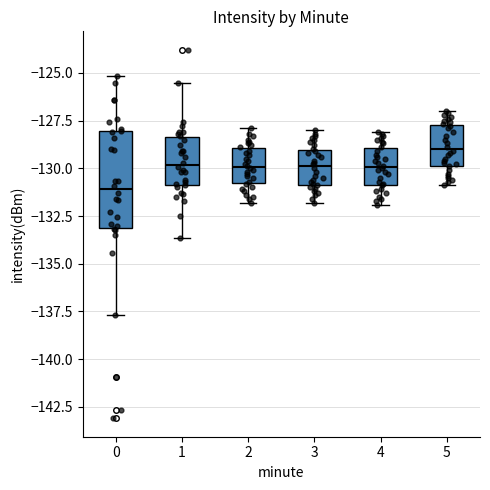

Which box has the lowest median line?

0